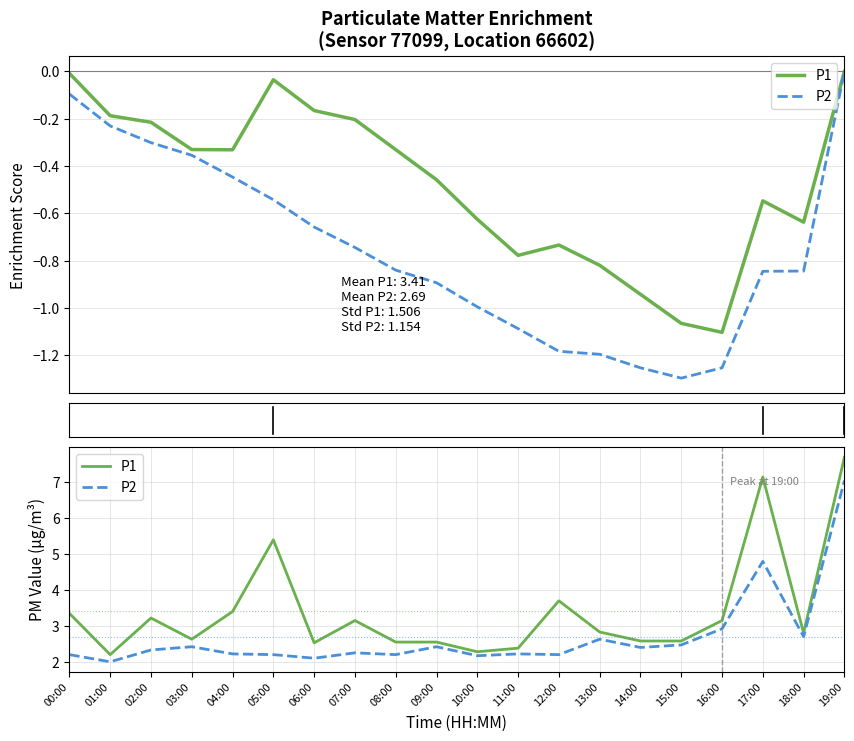

At which label does P1 reach its minimum?

01:00